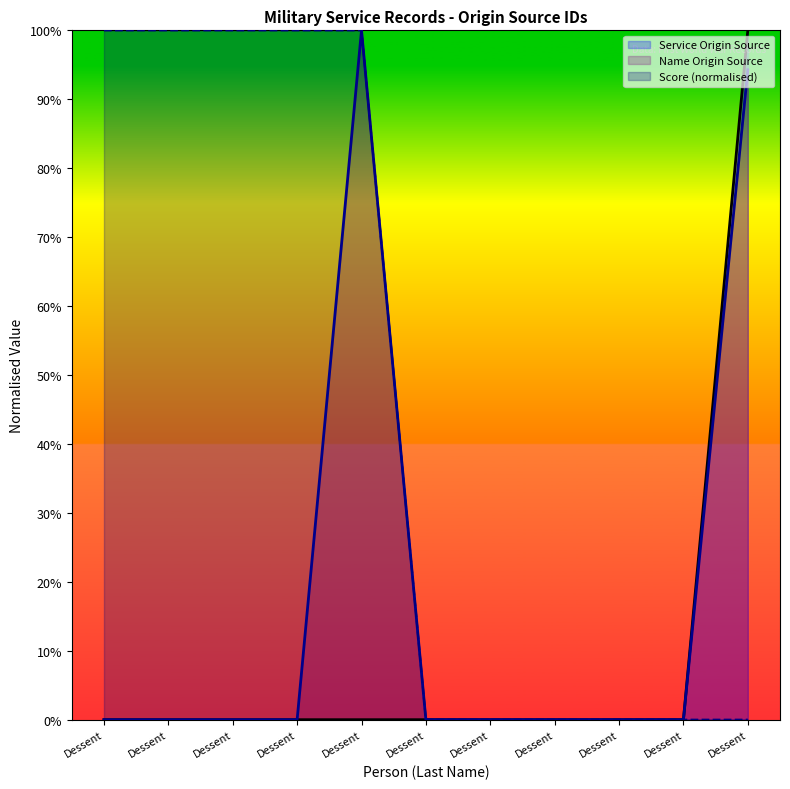

True or false: Name Origin Source has a value of 0.0 at Dessent.

True